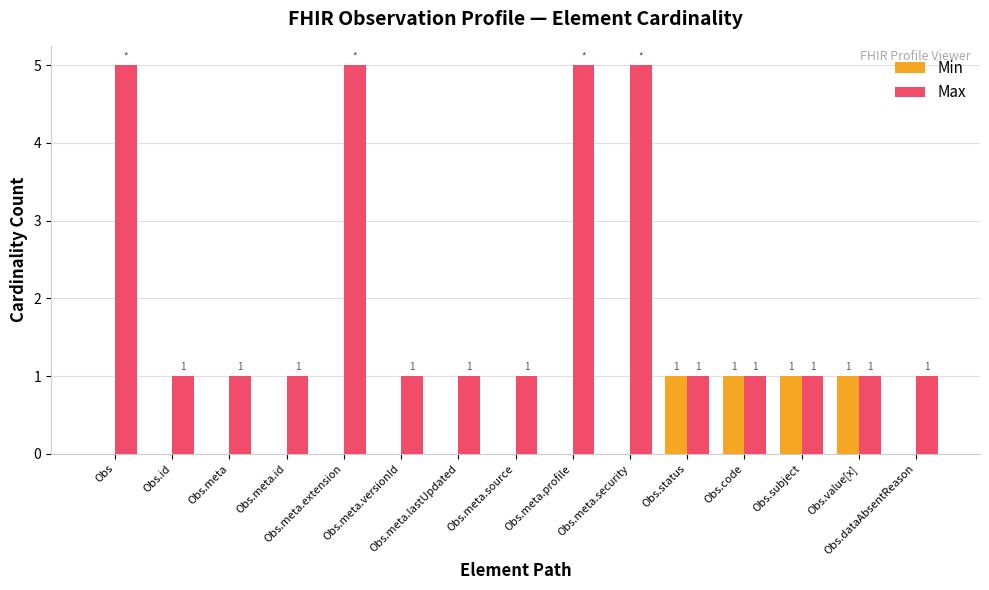

The Max series shows 7 at Obs.meta.profile. True or false?

False